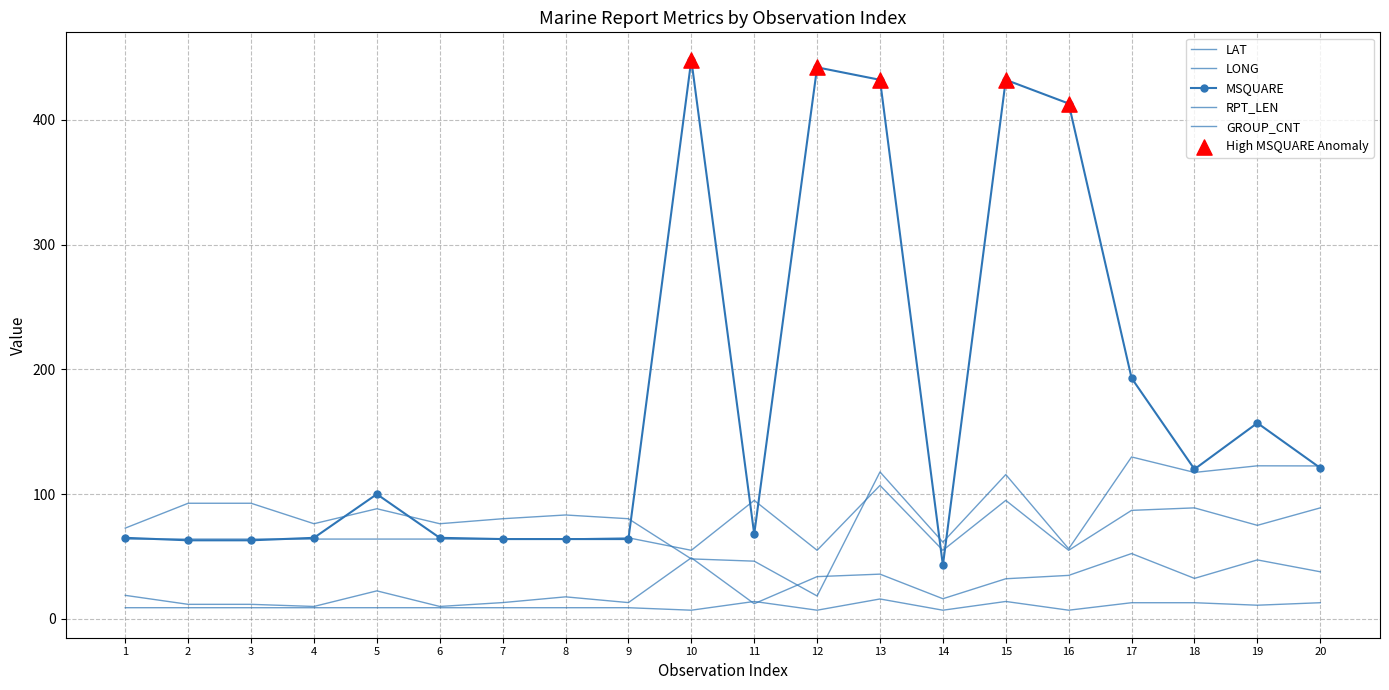

Is the value of LONG at 2 greater than the value of GROUP_CNT at 15?

Yes